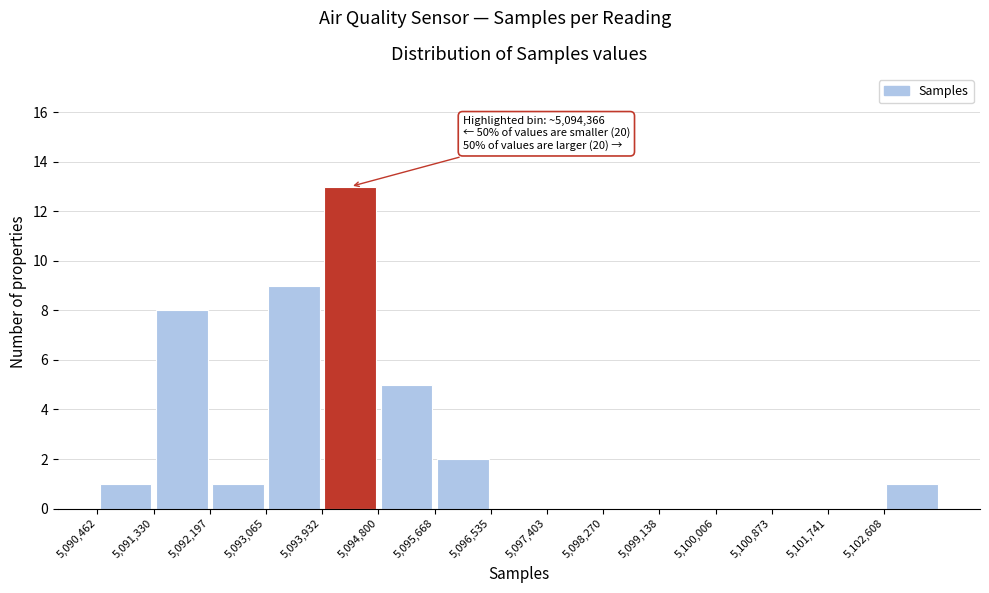

Which range on the x-axis has the tallest bar?

5093900 to 5094800